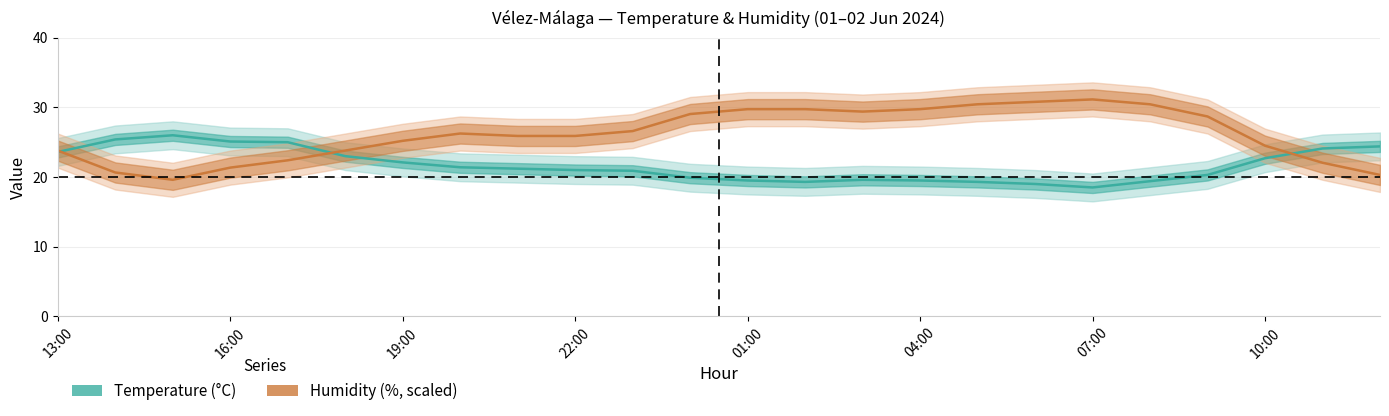

What is the difference between the maximum and minimum values in the Temperature (°C) series?

7.5